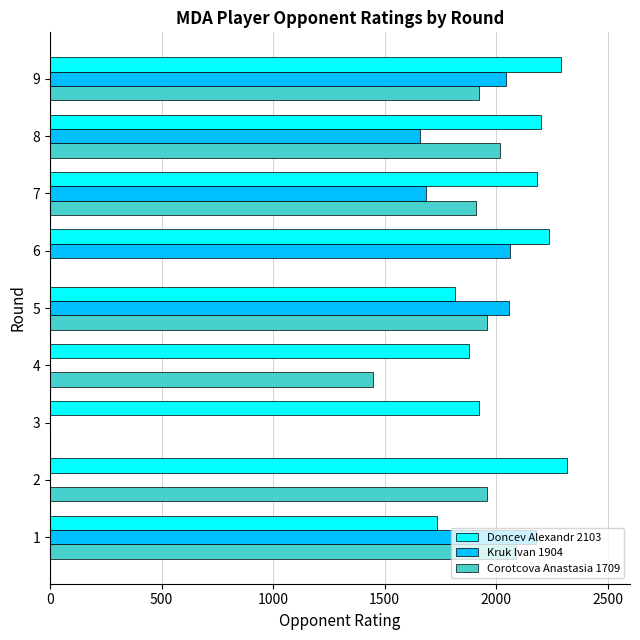

What is the sum of all Doncev Alexandr 2103 values?

18581